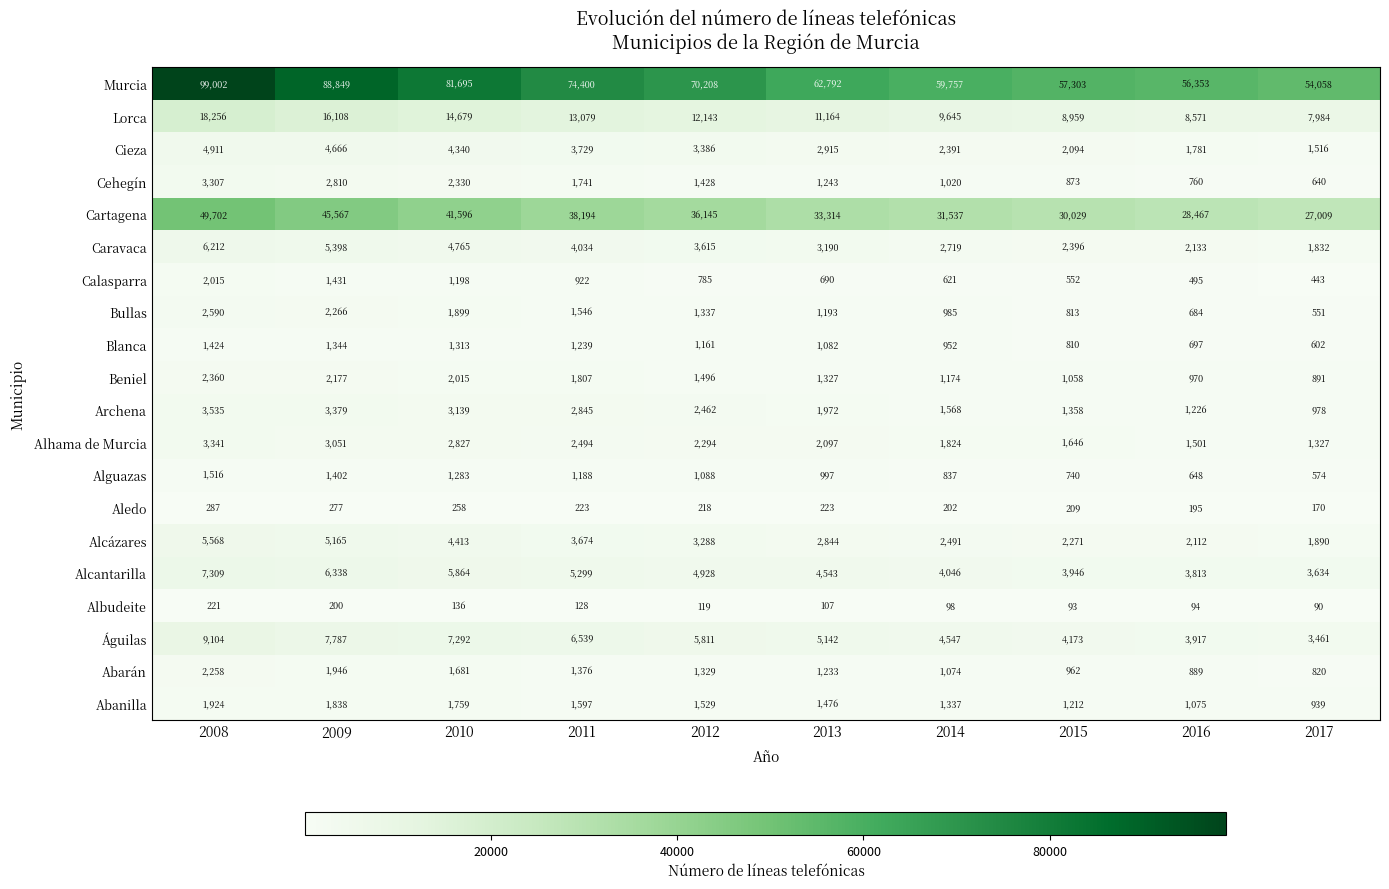

True or false: Beniel has a value of 1383 at 2017.

False